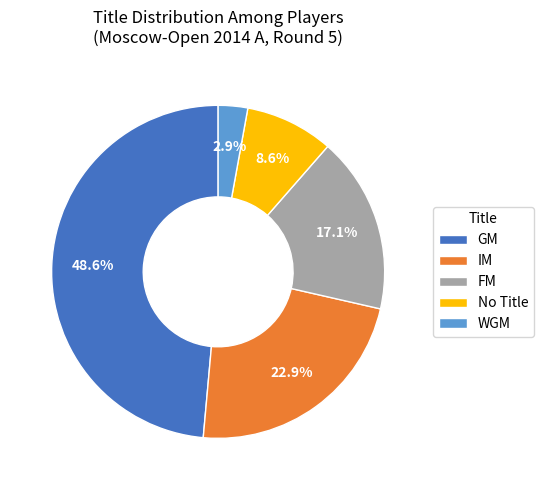

How many segments does this pie chart have?

5